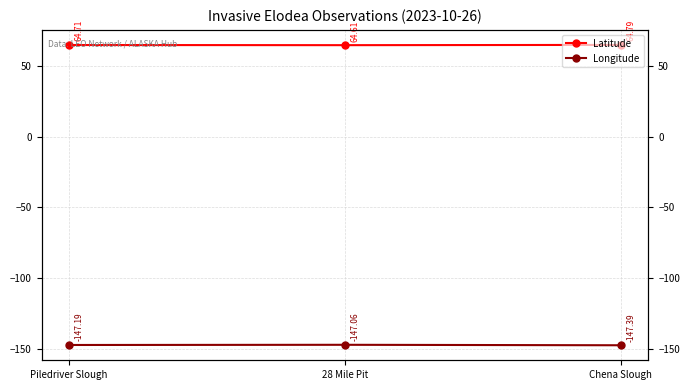

Which label corresponds to the smallest value in the chart?

Chena Slough